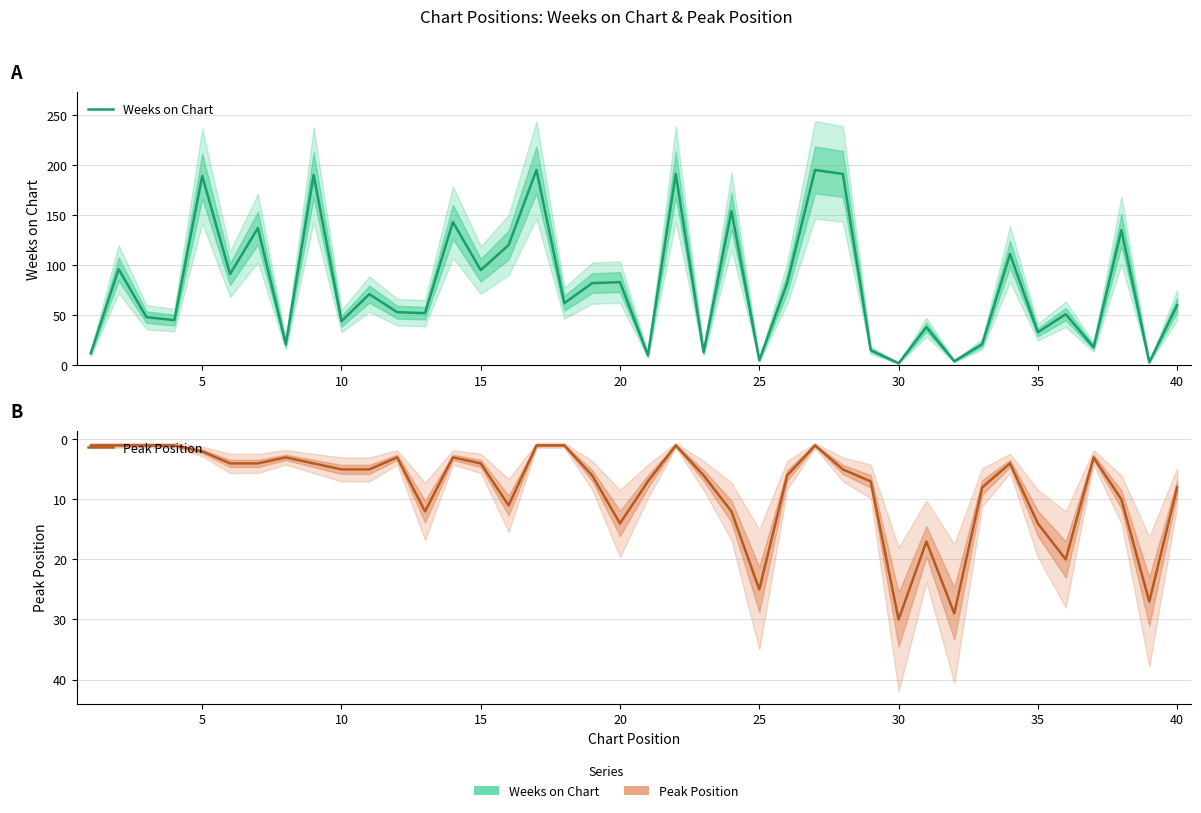

True or false: Peak Position has more than 1 points higher than both neighbors.

True